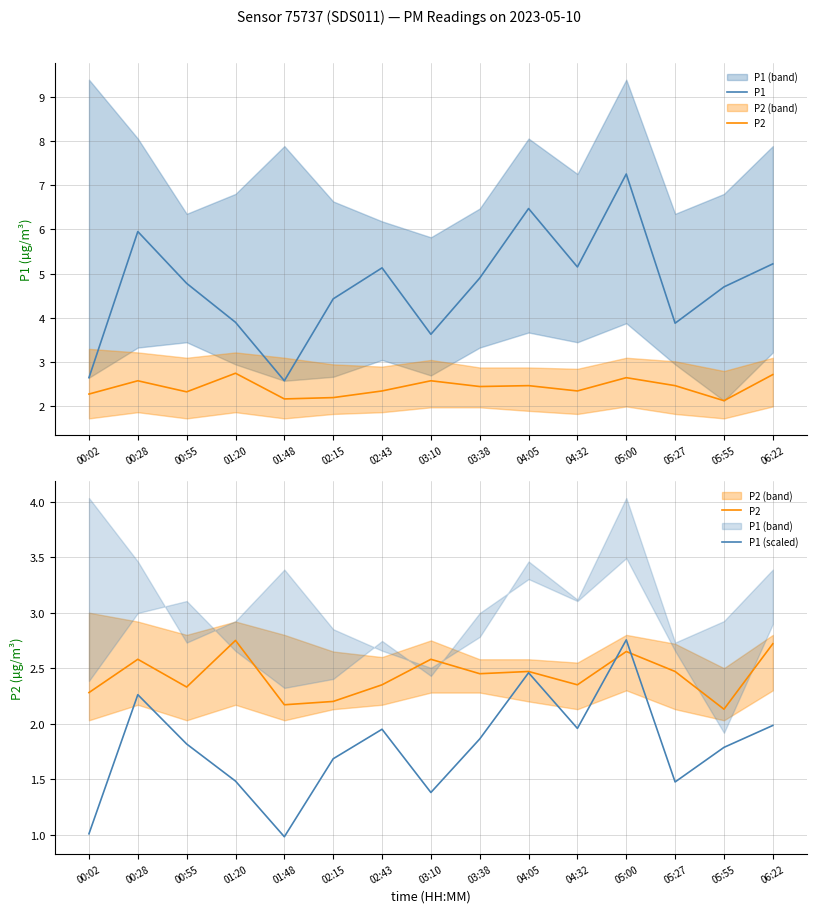

What value does the P1 (scaled) series have at 06:22?

2.0